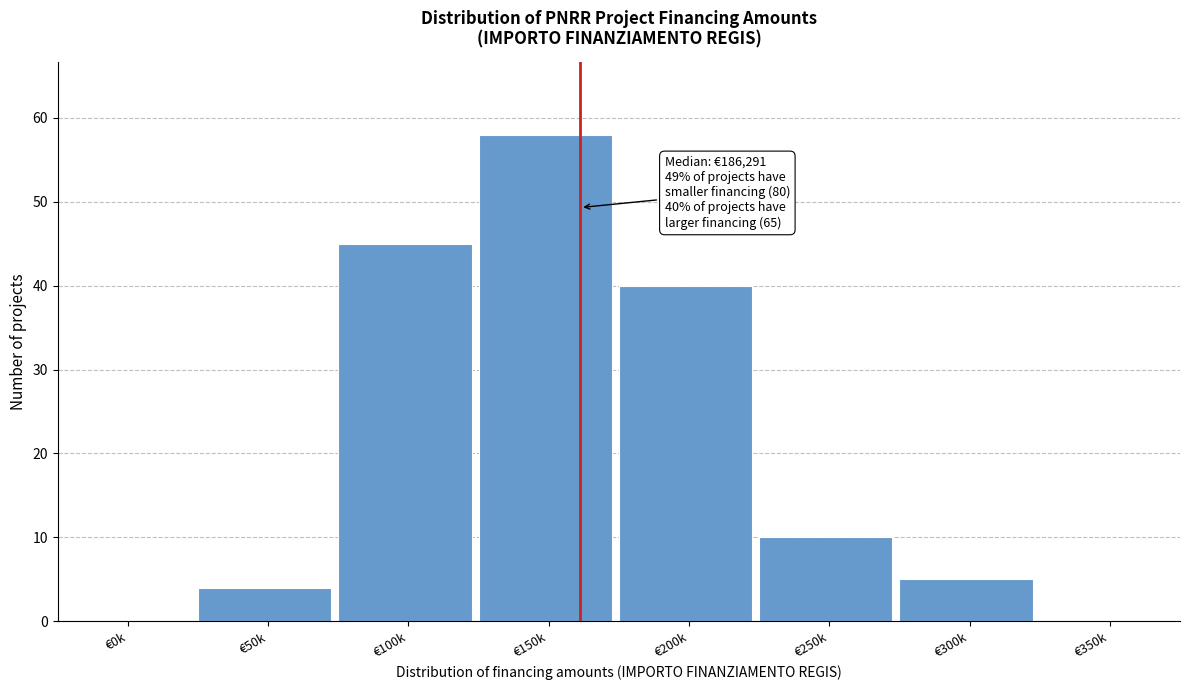

Reading left to right, what are all the values shown in this chart?

€0k=0	€50k=4	€100k=45	€150k=58	€200k=40	€250k=10	€300k=5	€350k=0